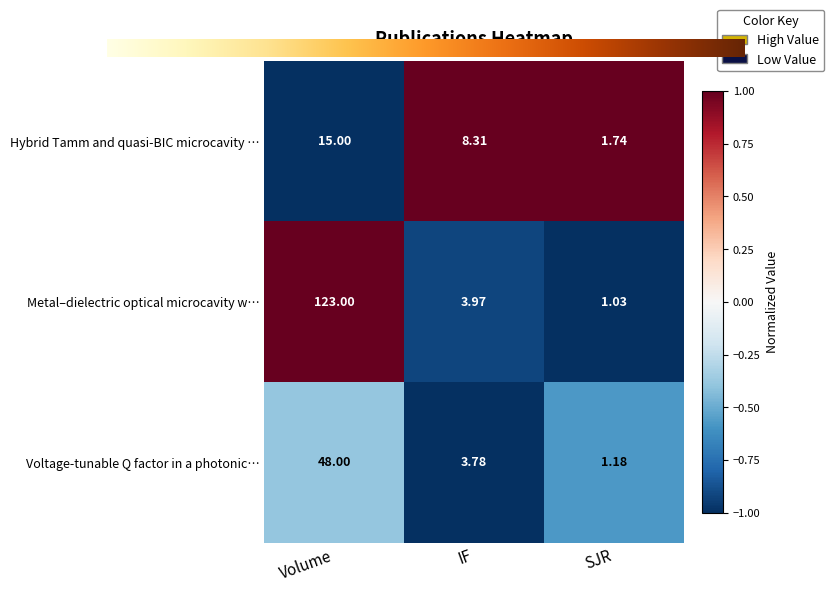

Which category has the highest value in the Voltage-tunable Q factor in a photonic… series?

Volume